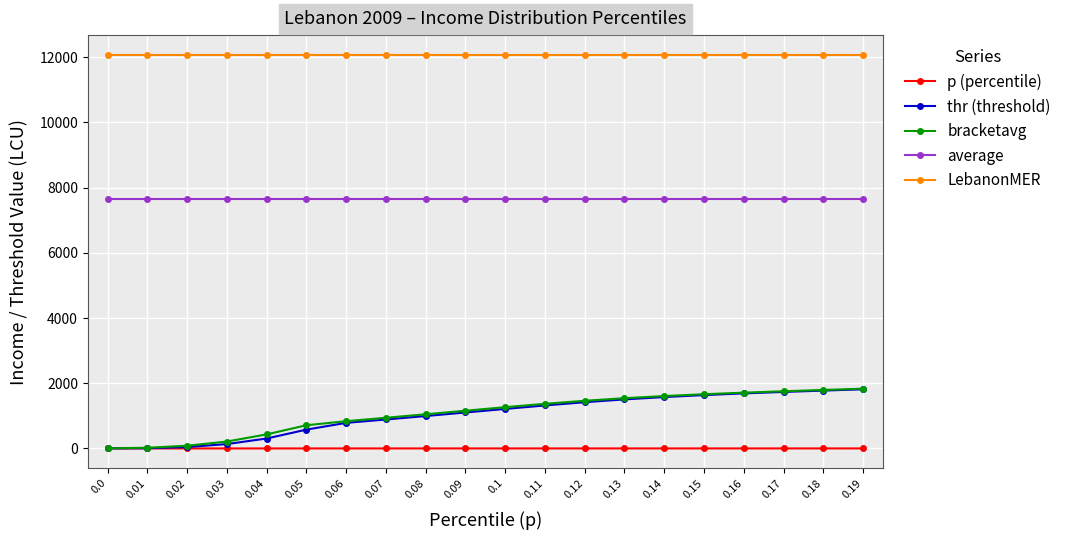

What is the difference between the highest and lowest values at 0.12?

12073.6